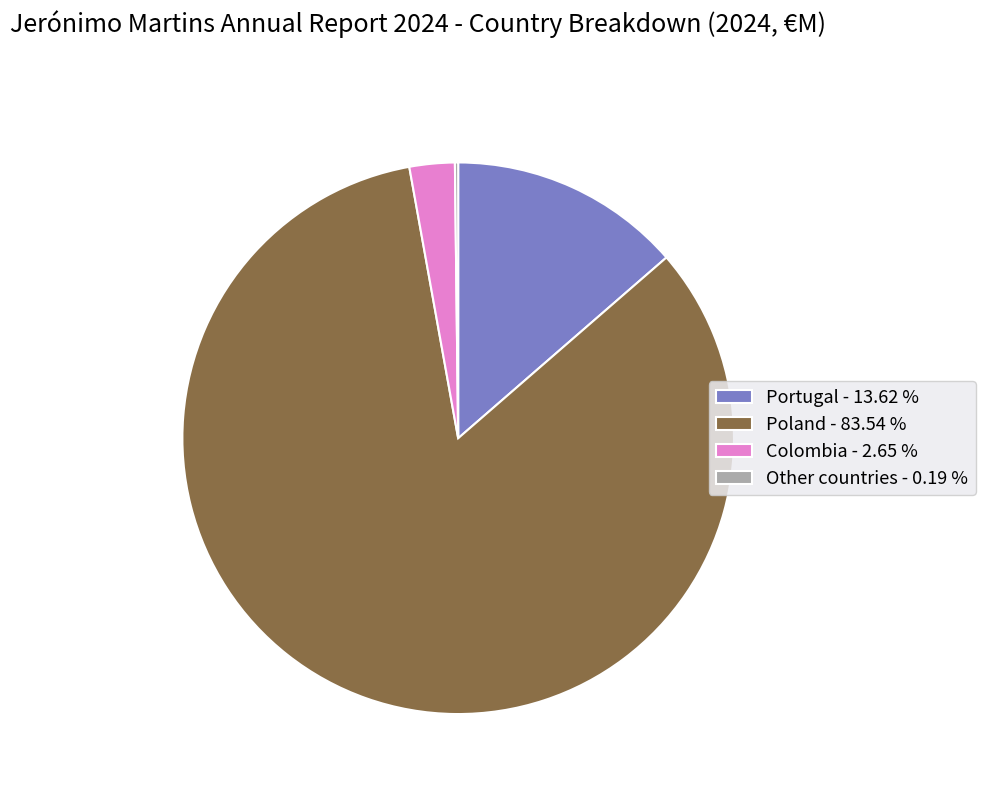

Between Portugal - 13.62 % and Poland - 83.54 %, which is larger?

Poland - 83.54 %